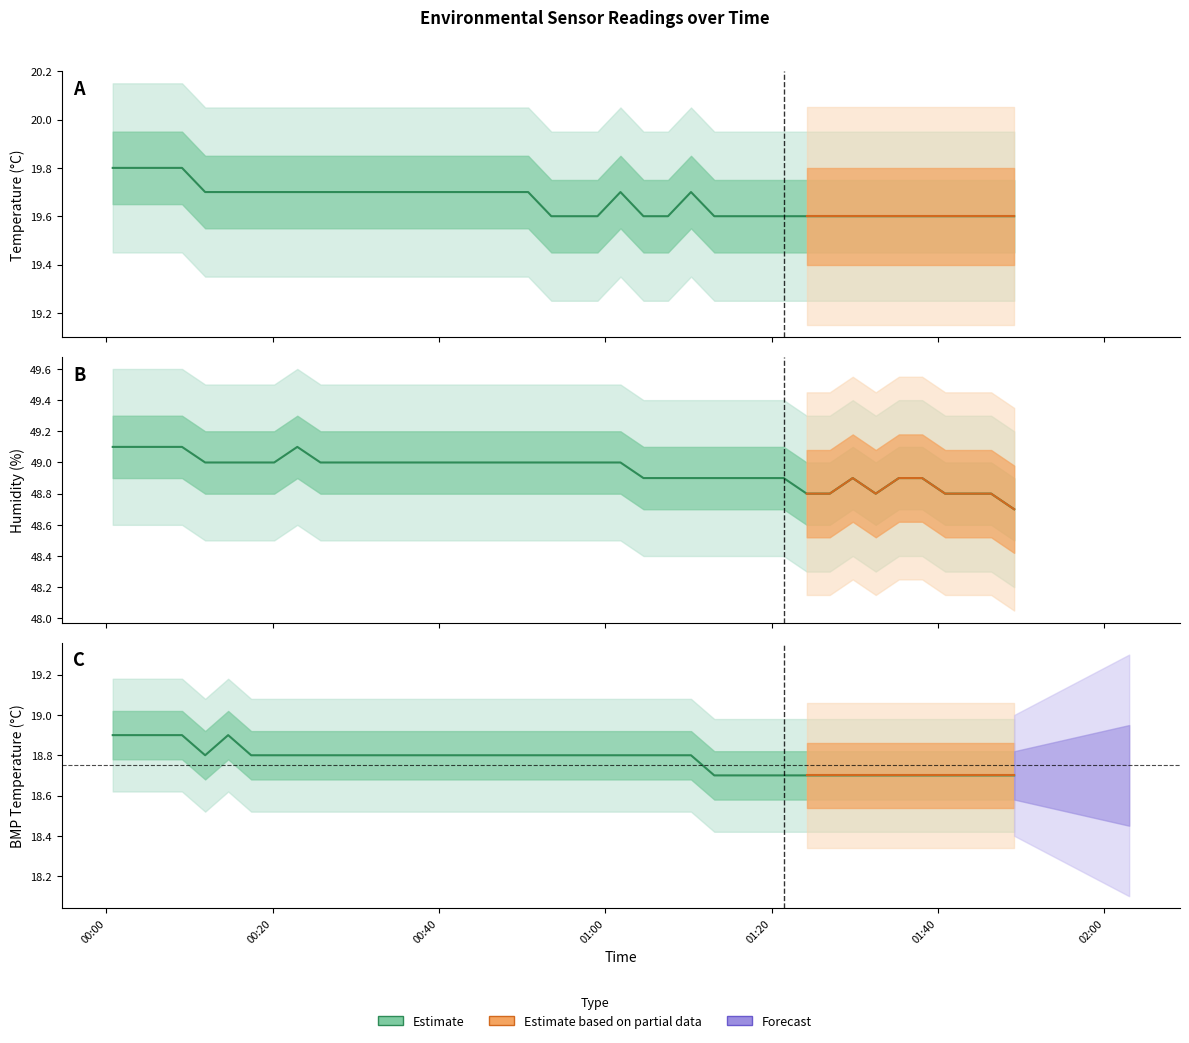

How many interior local peaks does the Humidity series have?

2